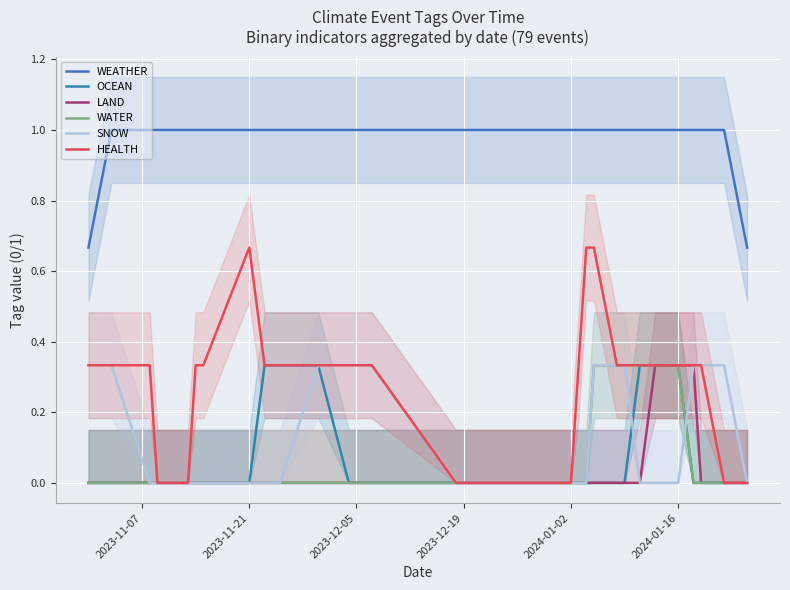

At how many categories does at least one series exceed 0?

30